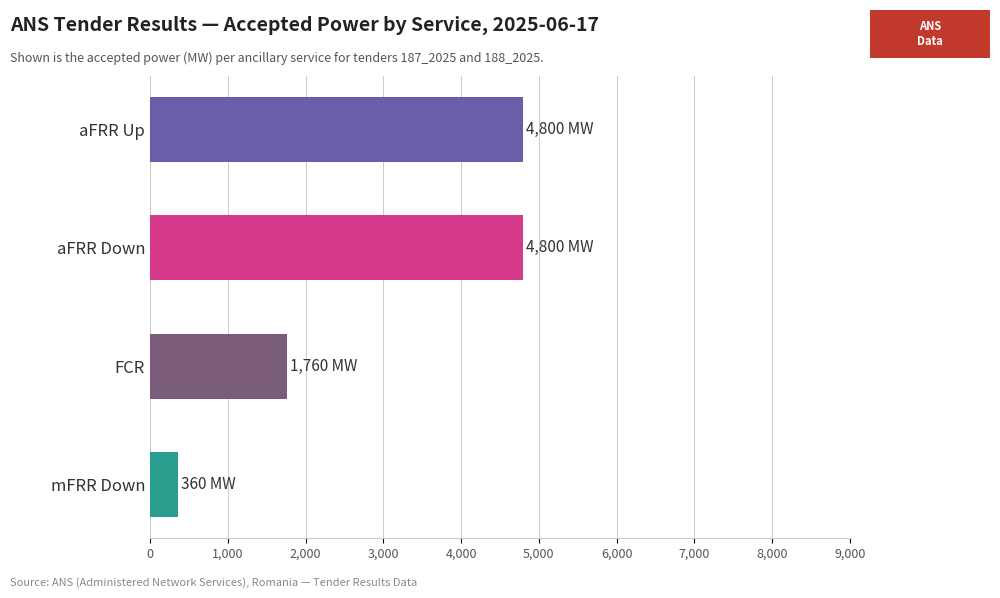

How many bars are there in total?

4